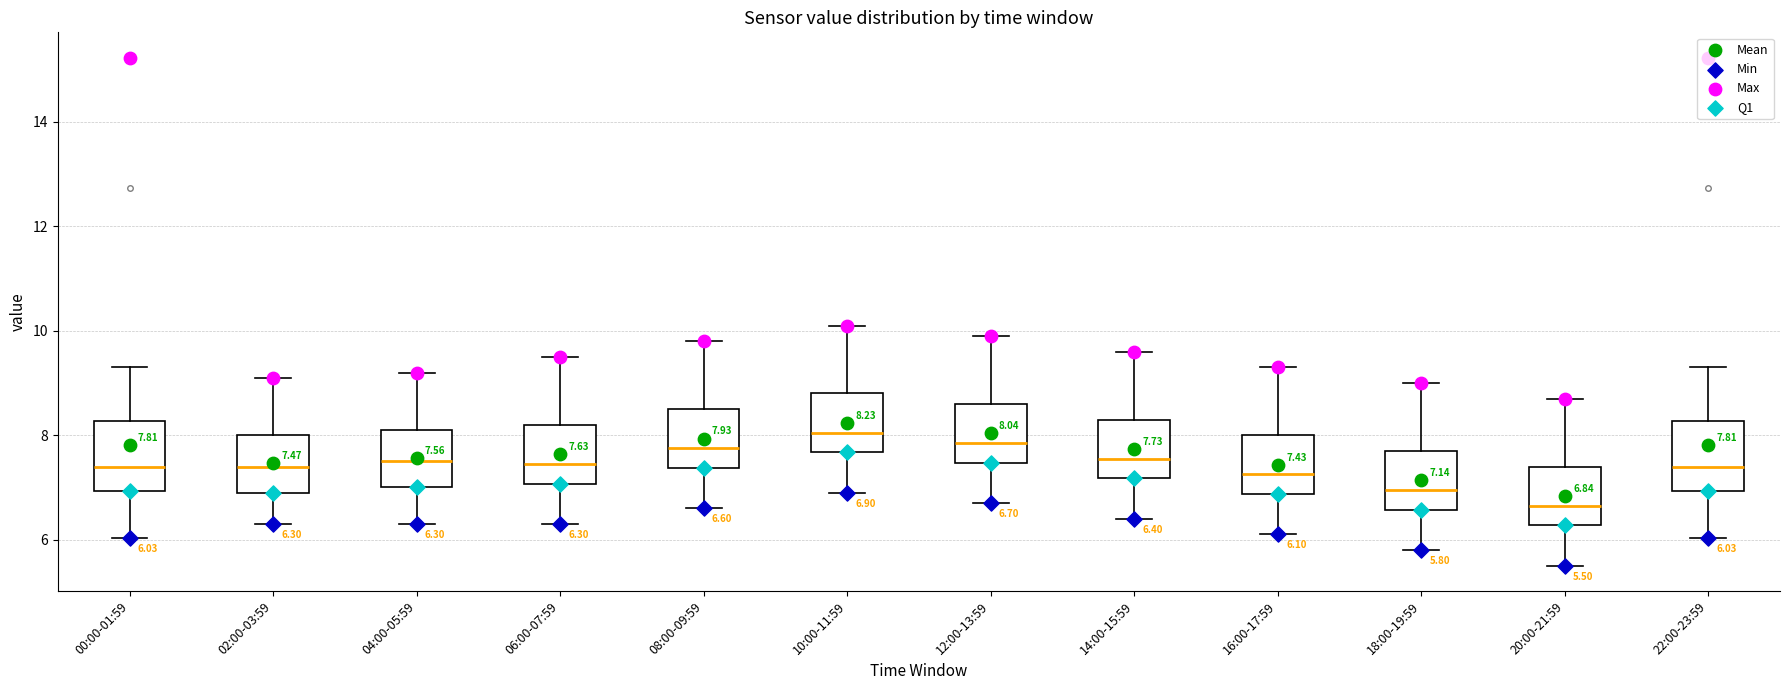

Which box's median line is the lowest?

20:00-21:59